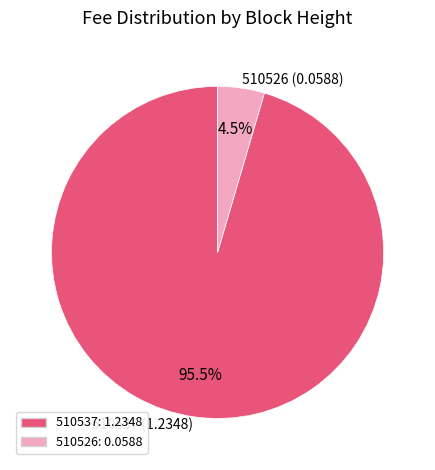

Between 510537 (1.2348) and 510526 (0.0588), which is larger?

510537 (1.2348)